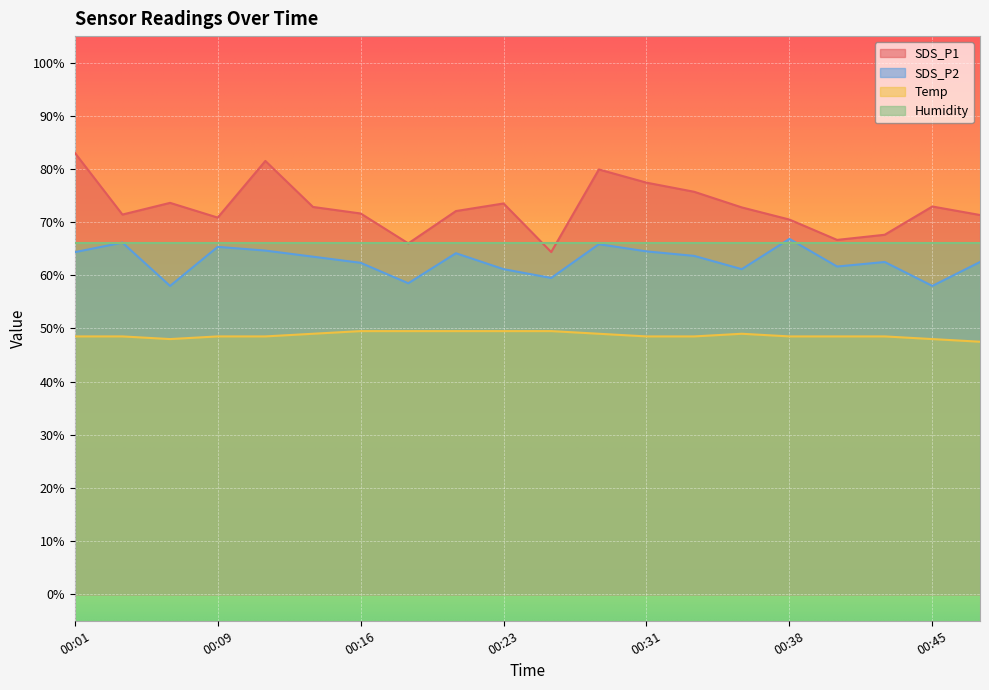

Is it true that SDS_P2 equals 108.8 at 00:04?

False